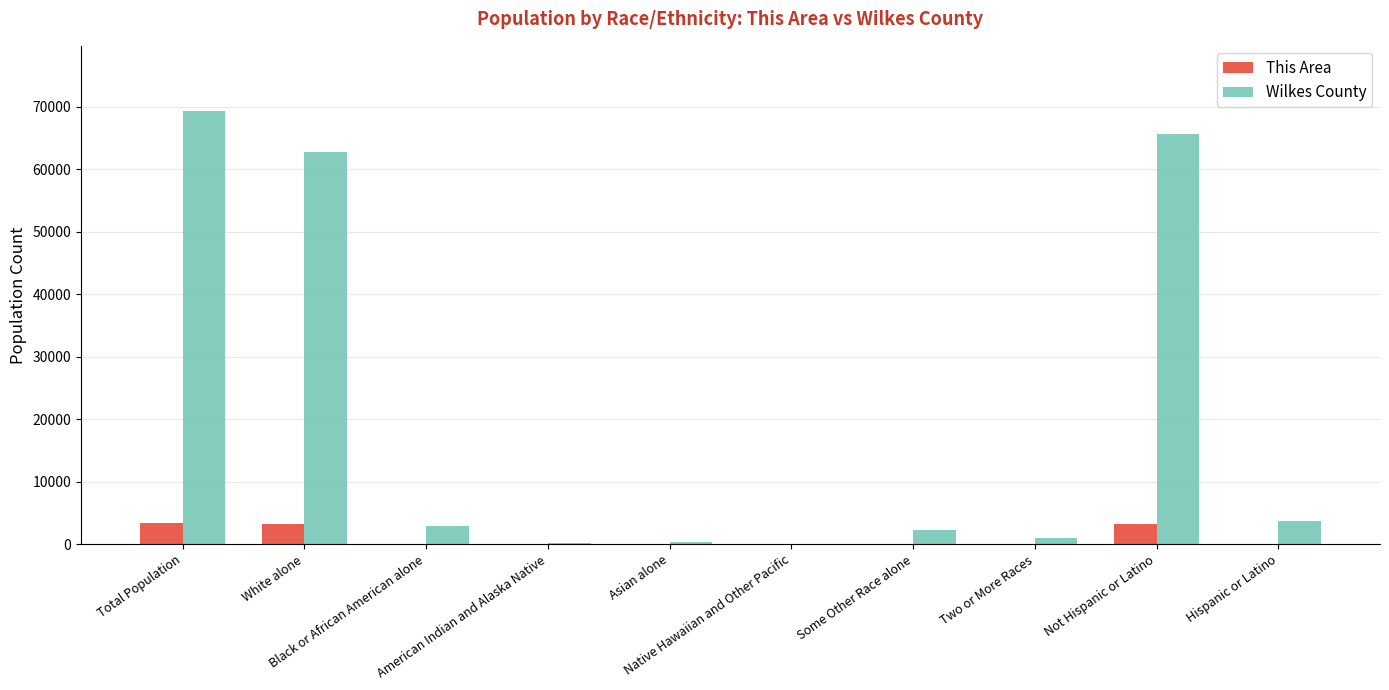

Does the chart contain stacked bars?

No